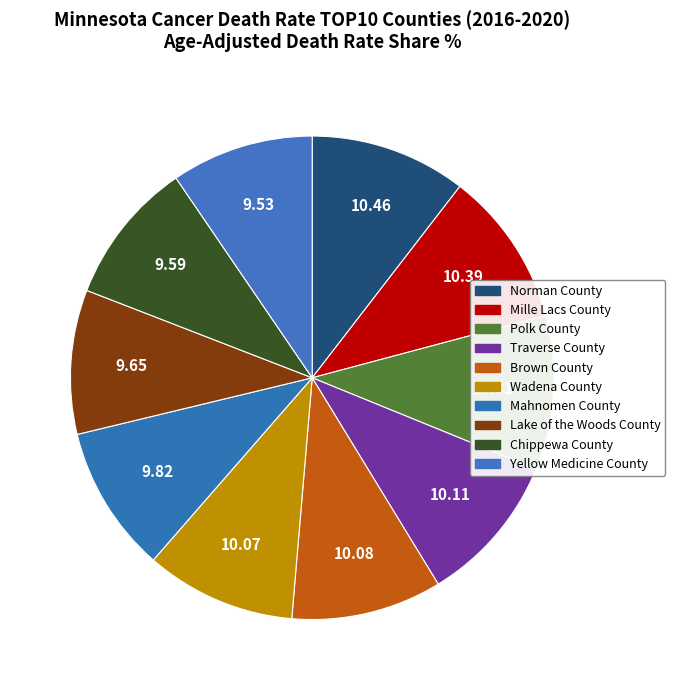

Which slice is the largest?

Norman County